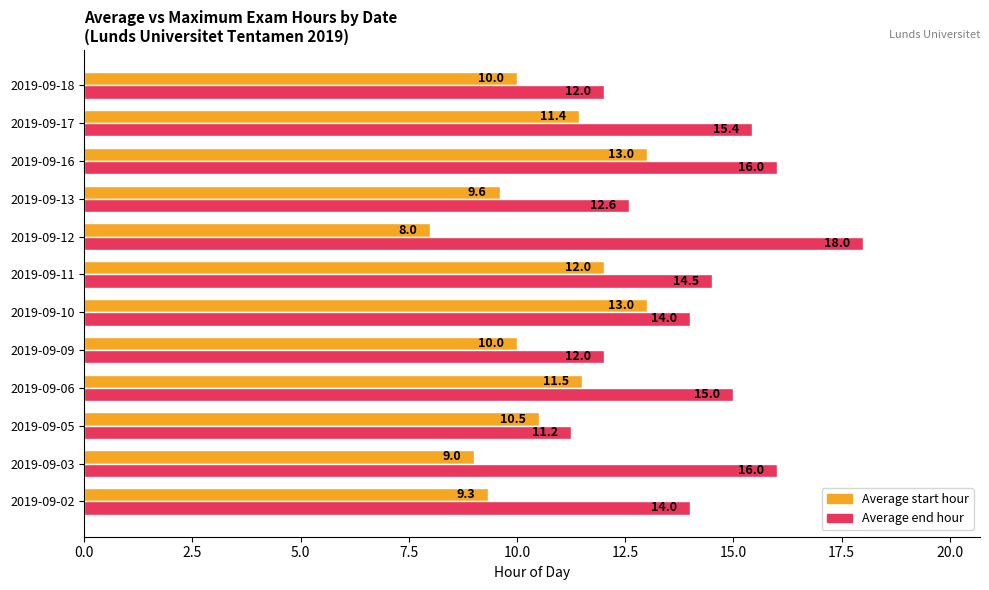

Which series has the widest spread of values?

Average end hour